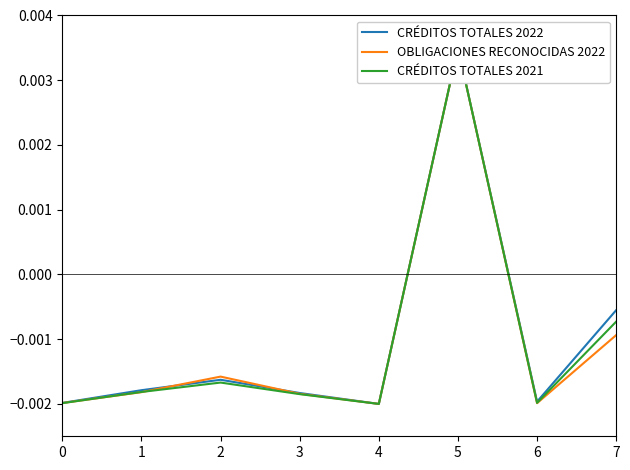

How many values in OBLIGACIONES RECONOCIDAS 2022 are above zero?

1